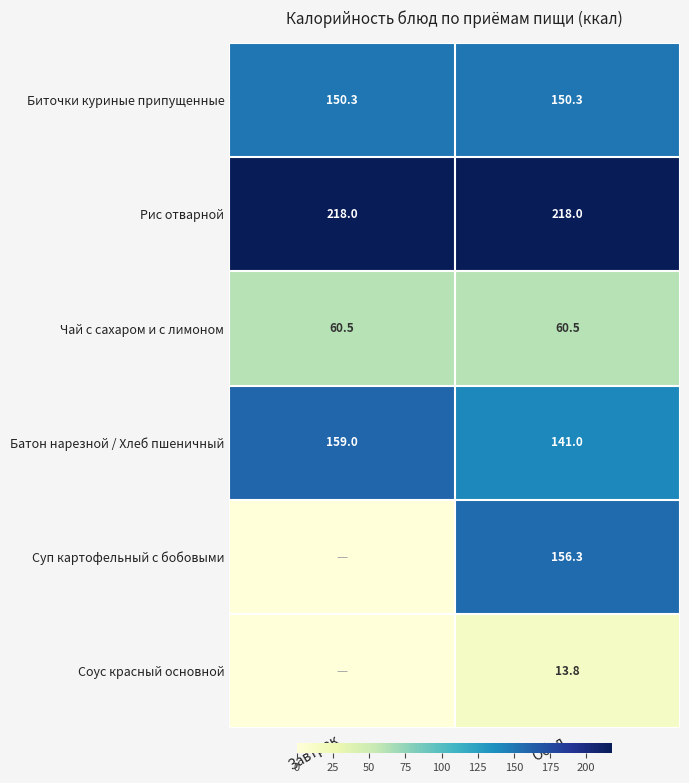

What is the difference between the highest and lowest values at Обед?

204.2